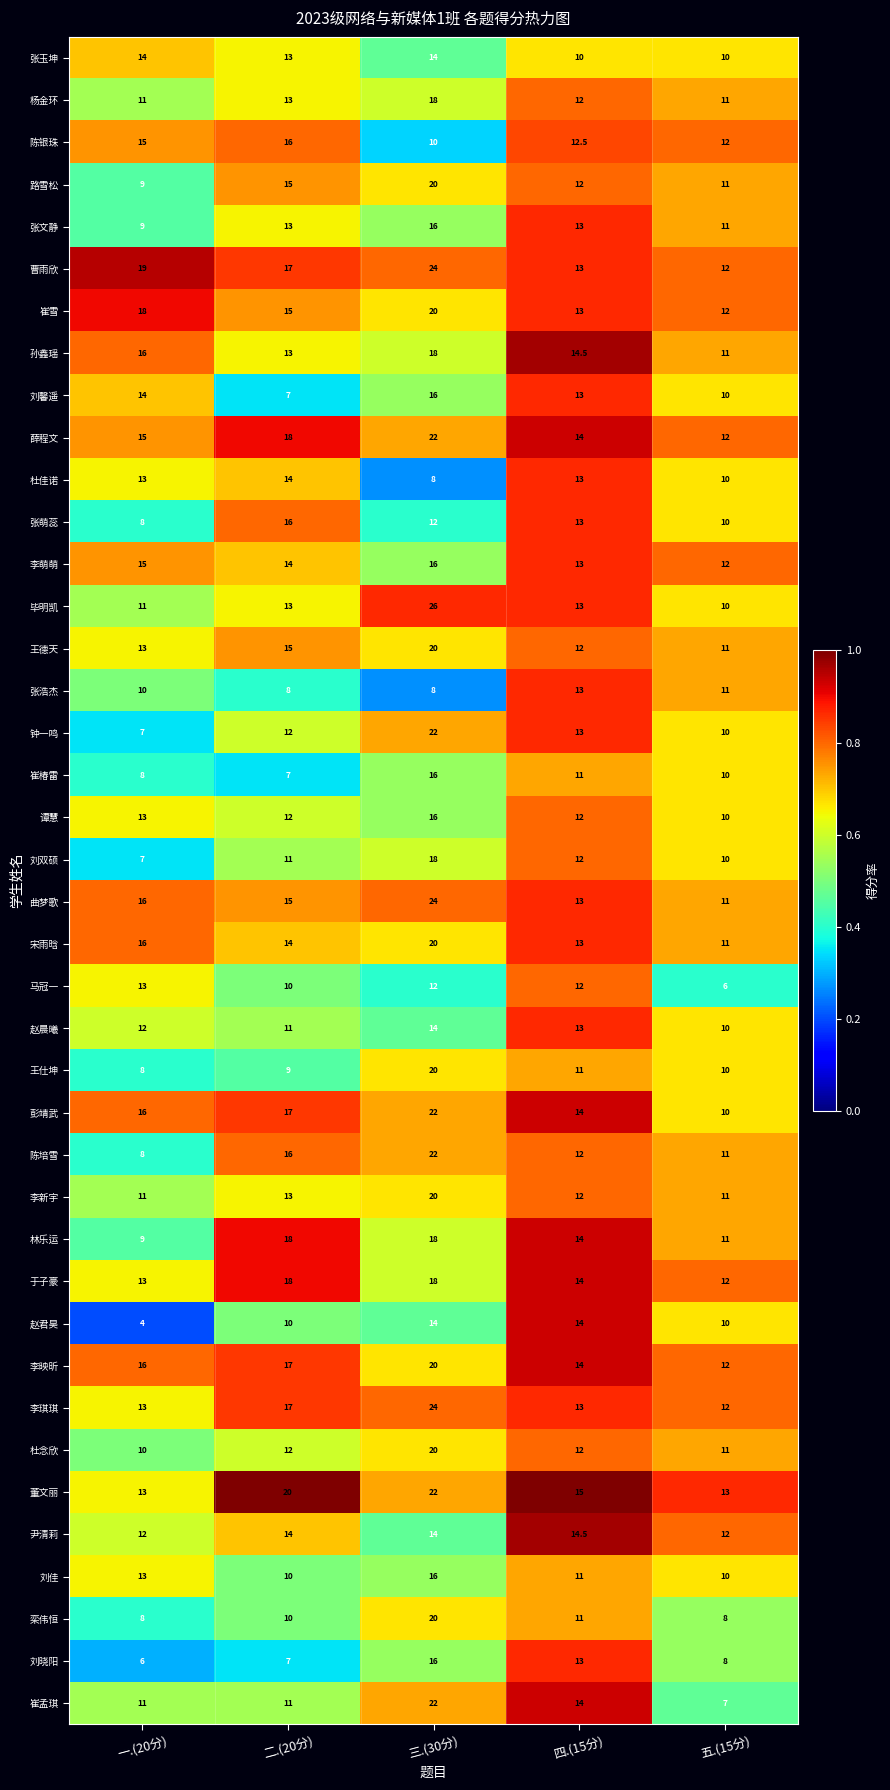

What is the difference between the maximum and minimum values in the 李新宇 series?

9.0